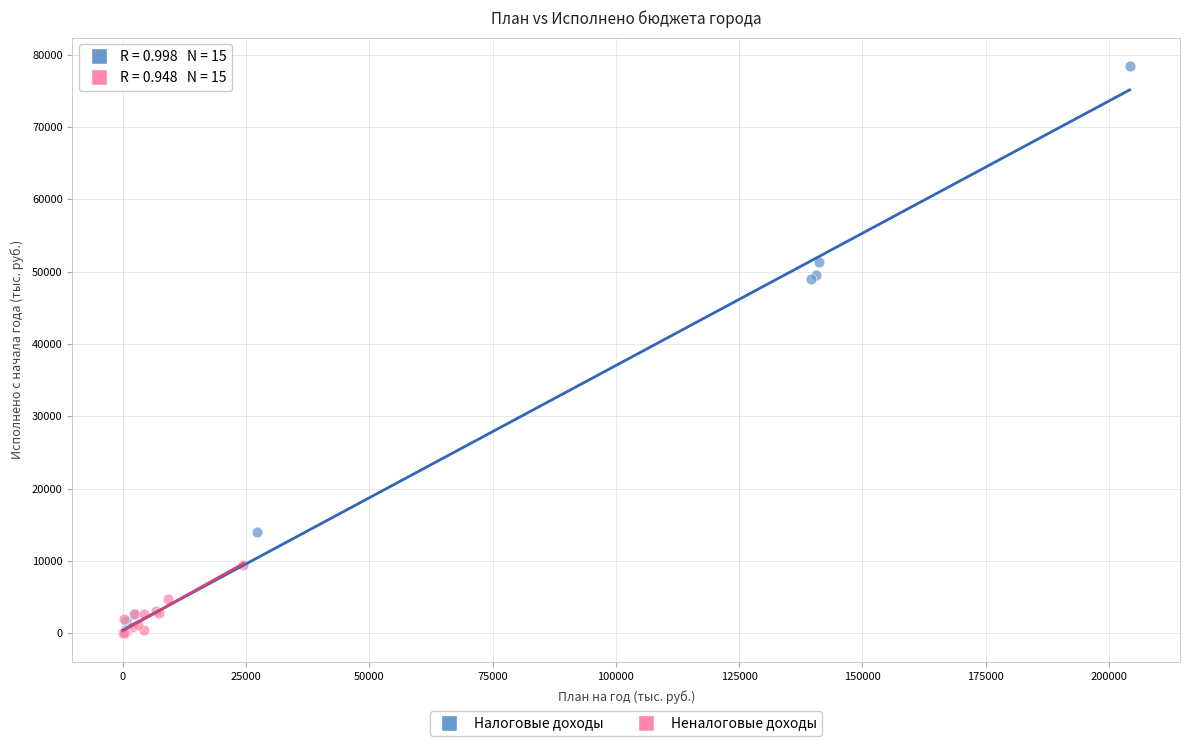

Which series has the widest spread of Y values?

Налоговые доходы